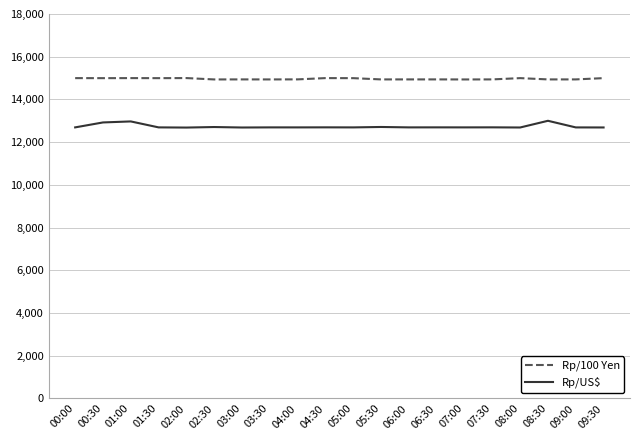

What value does the Rp/US$ series have at 02:00?

12683.0